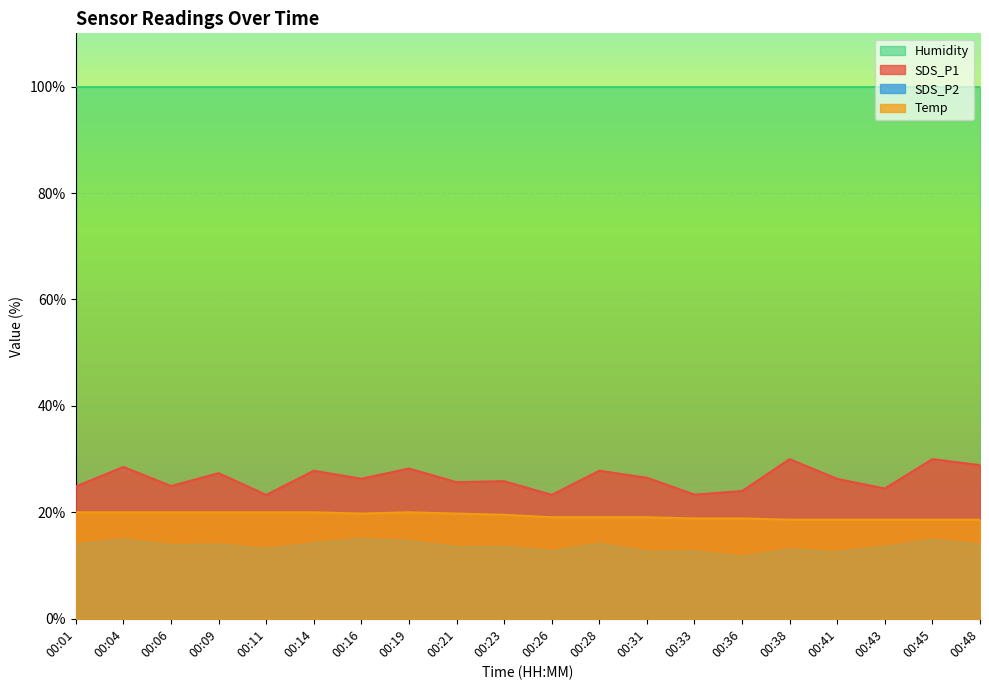

True or false: Temp and SDS_P2 cross at least once.

False